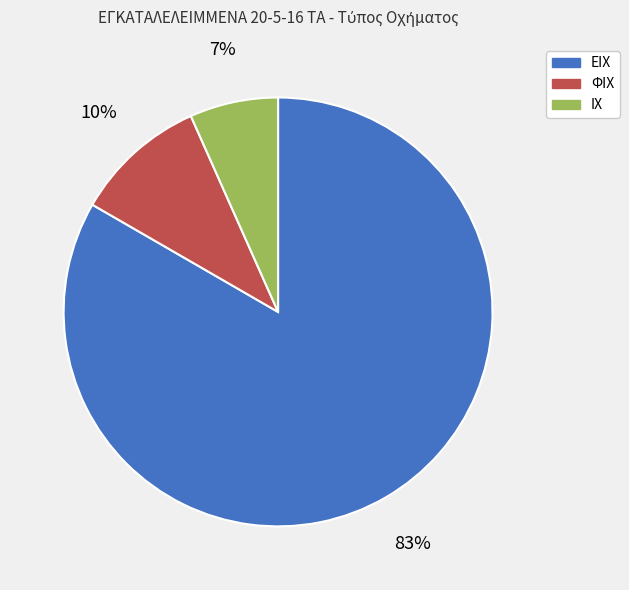

Approximately how many times larger is the value at ΙΧ compared to ΕΙΧ?

0.1